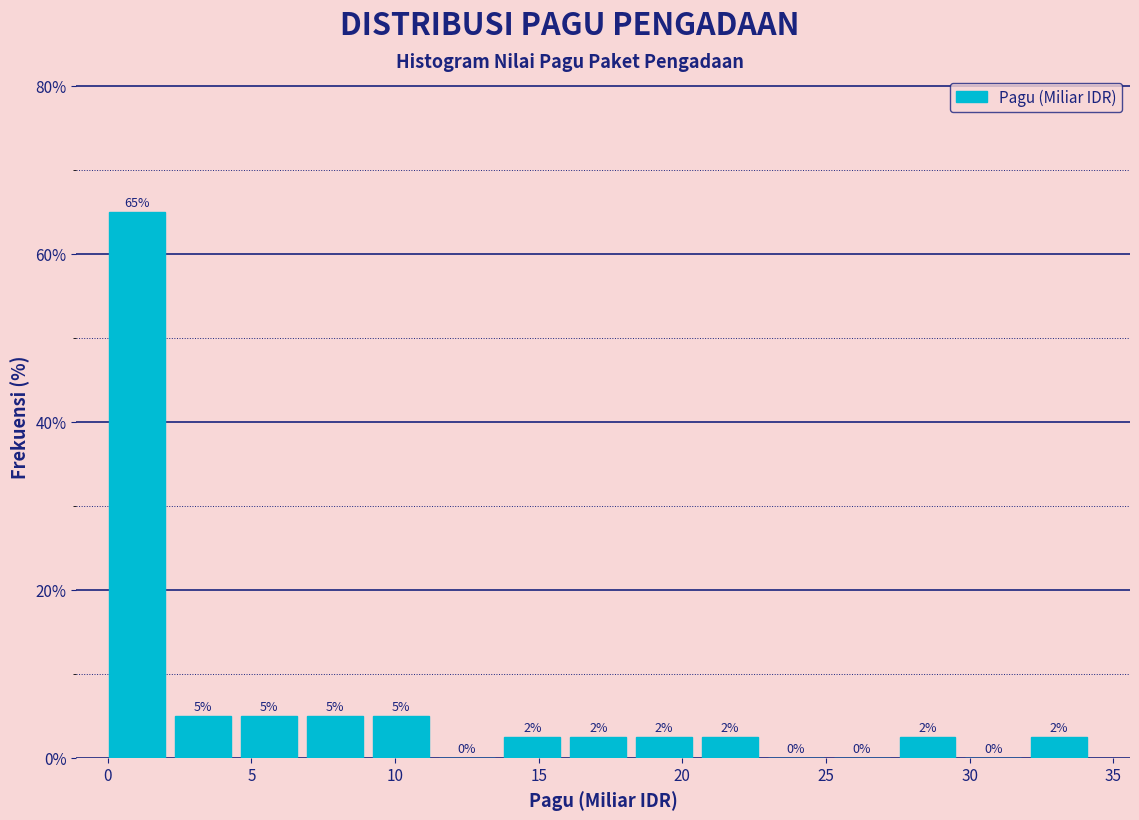

Over which range of the x-axis is the bar tallest?

0.0 to 2.5